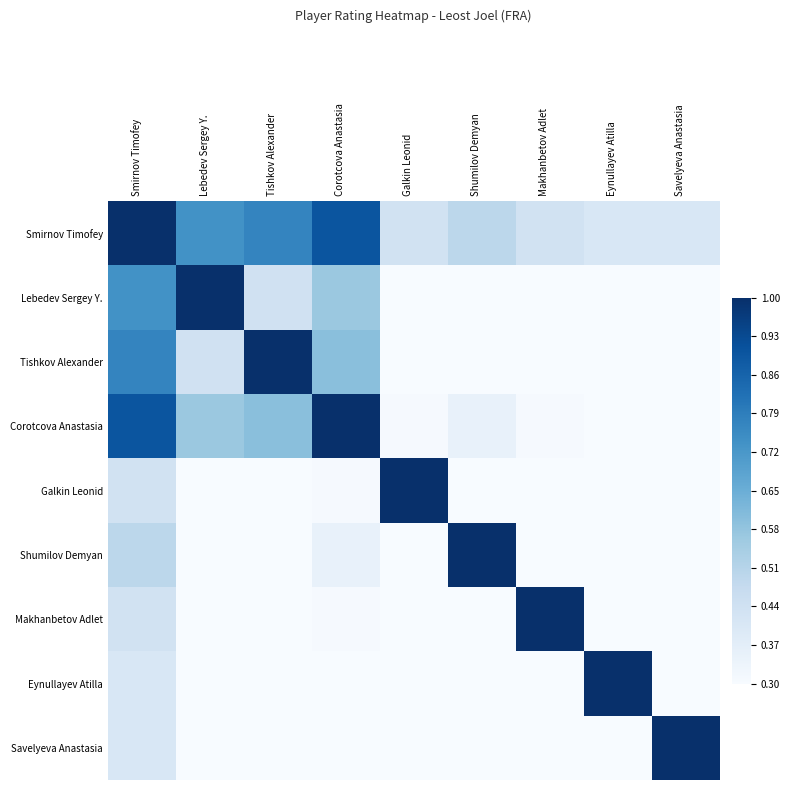

Which series has the largest total across all categories?

Smirnov Timofey